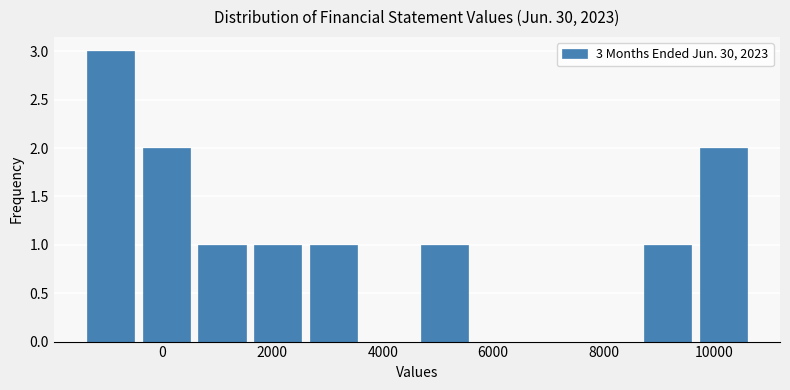

Over which range of the x-axis is the bar tallest?

-1400 to -400